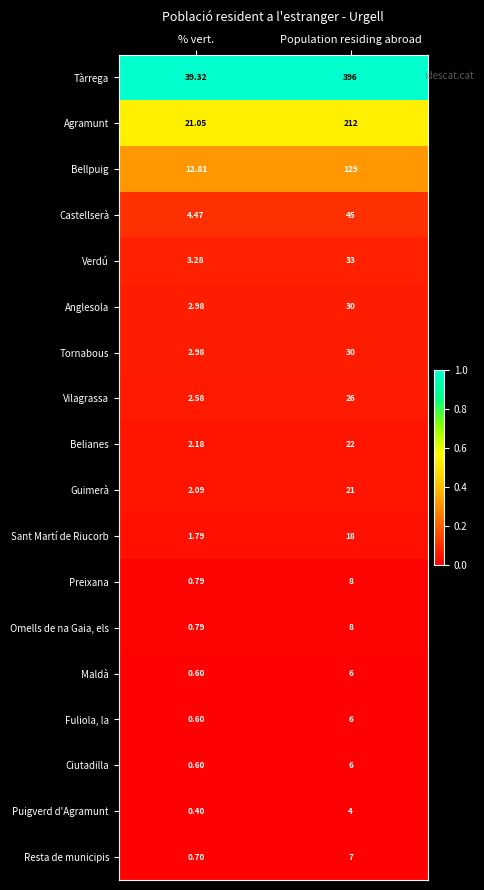

At which category is the sum across all series the highest?

Population residing abroad